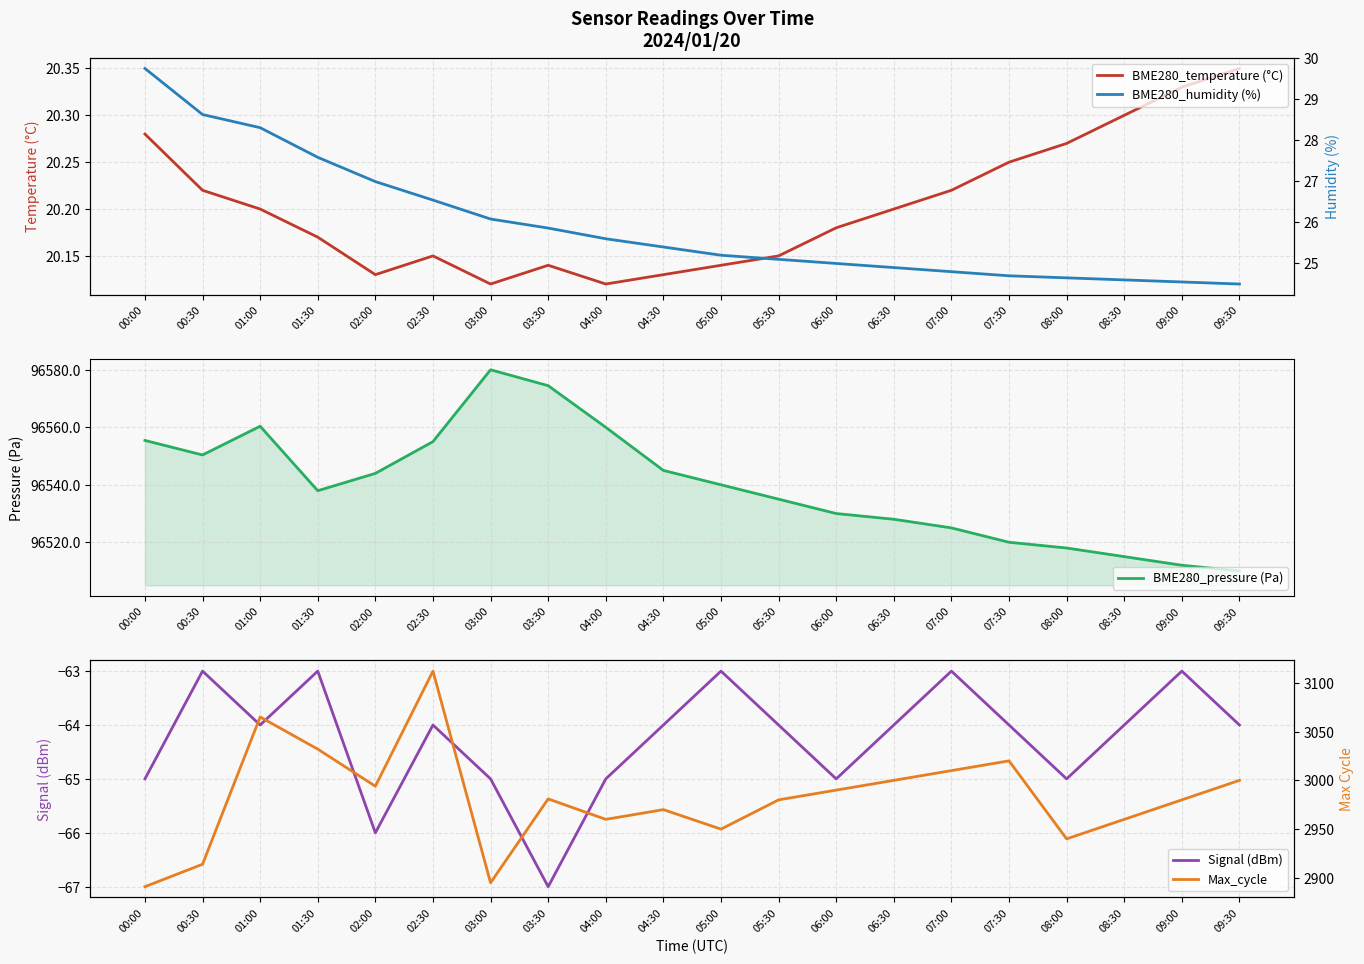

What value does the Max_cycle series have at 00:30?

2914.0